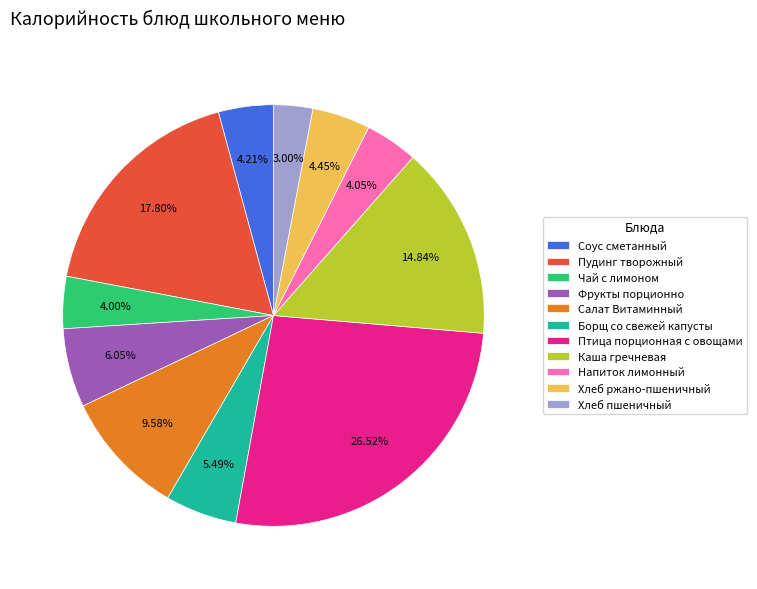

To the nearest percent, what is the difference between the largest and smallest slice percentages?

24%